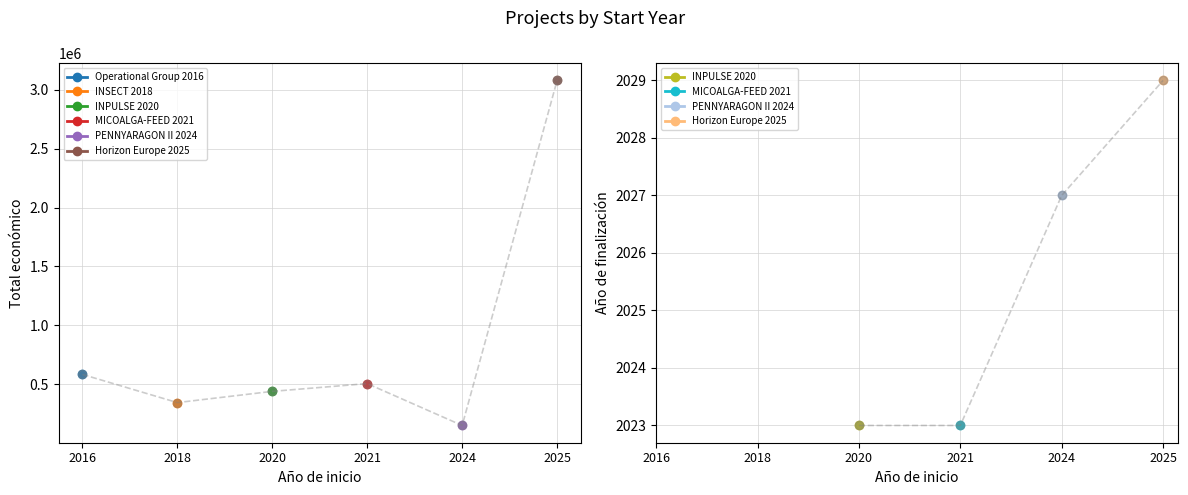

True or false: INSECT 2018 and MICOALGA-FEED 2021 cross at least once.

False